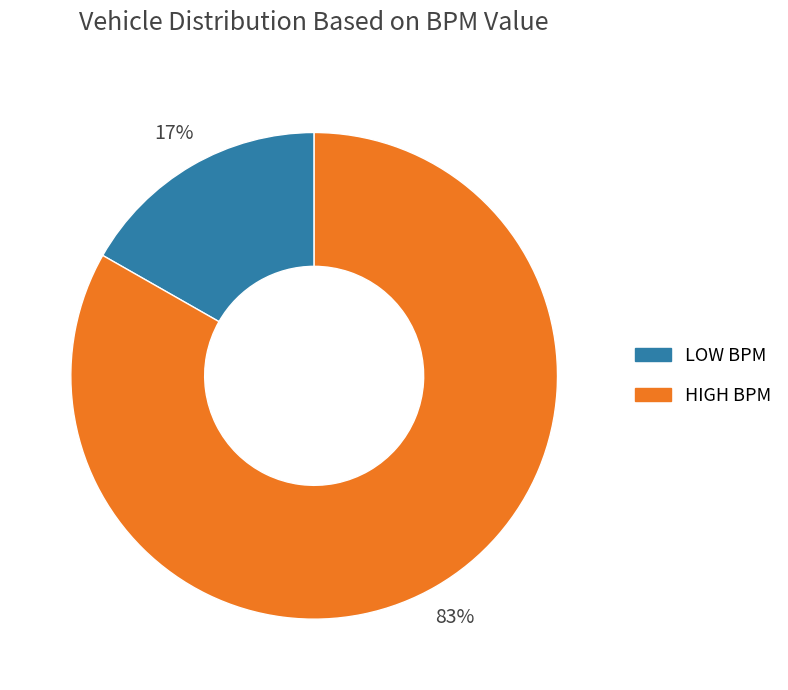

Between LOW BPM and HIGH BPM, which is larger?

HIGH BPM